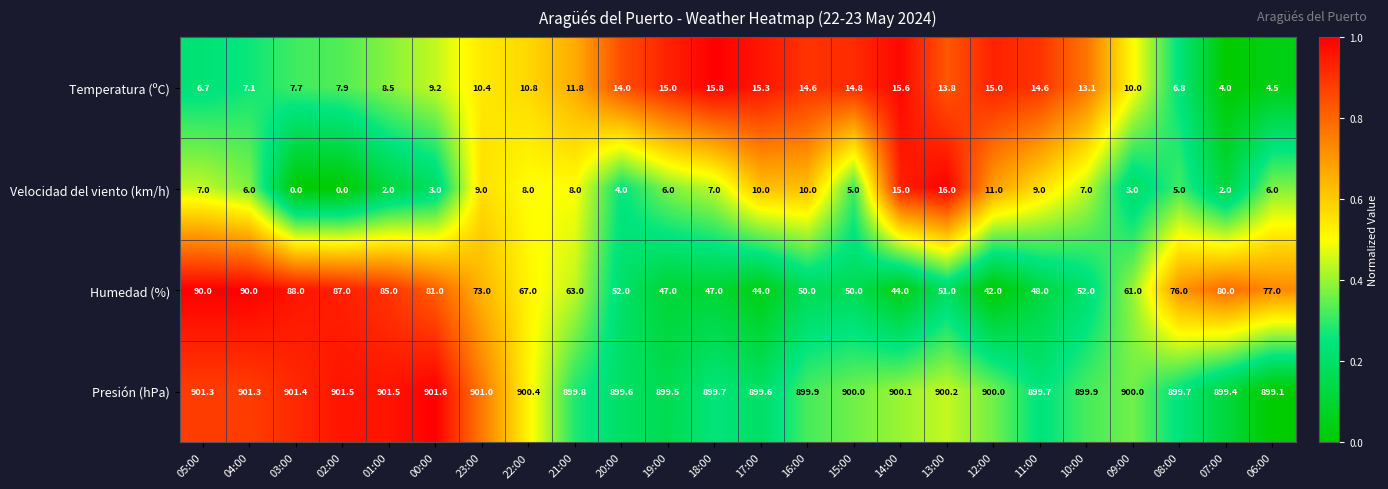

The value of Temperatura (ºC) at 16:00 is 14.6. True or false?

True